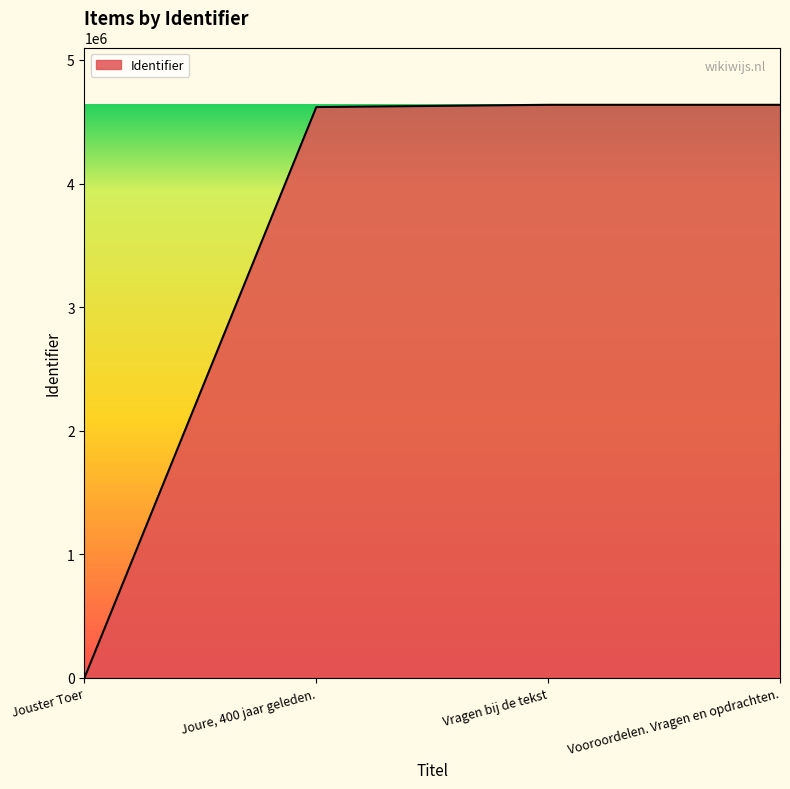

True or false: the data has more than 1 interior local peaks.

False